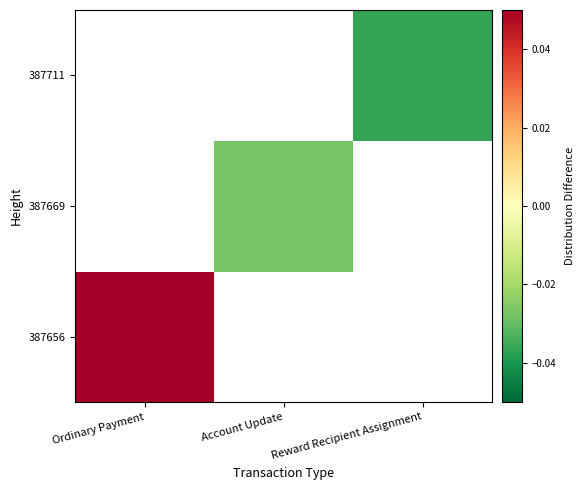

List the series in order of their peak value, highest first.

387656, 387669, 387711